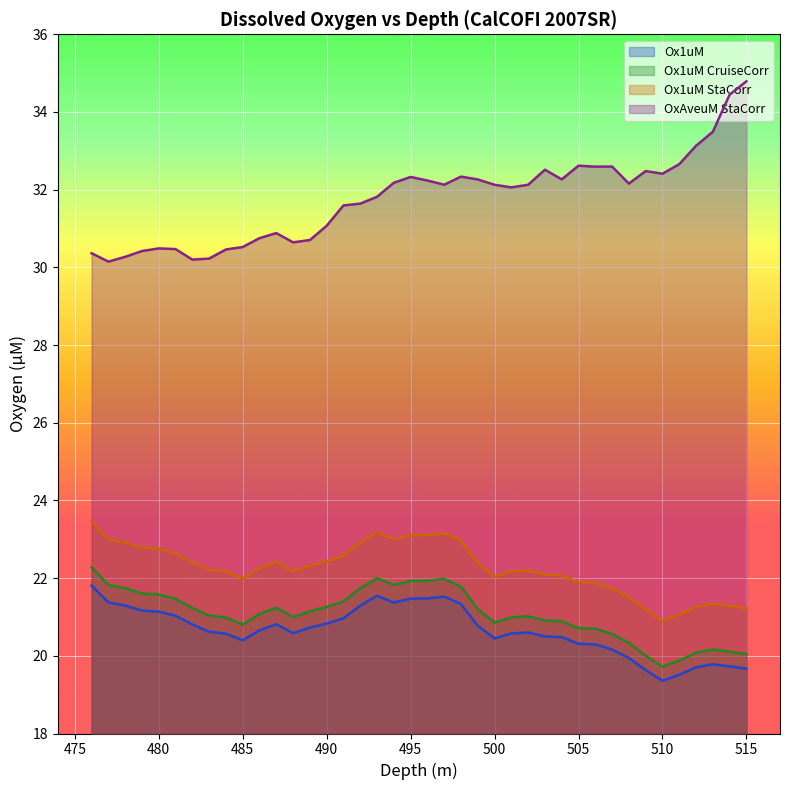

True or false: Ox1uM_StaCorr and Ox1uM_CruiseCorr intersect in this chart.

False